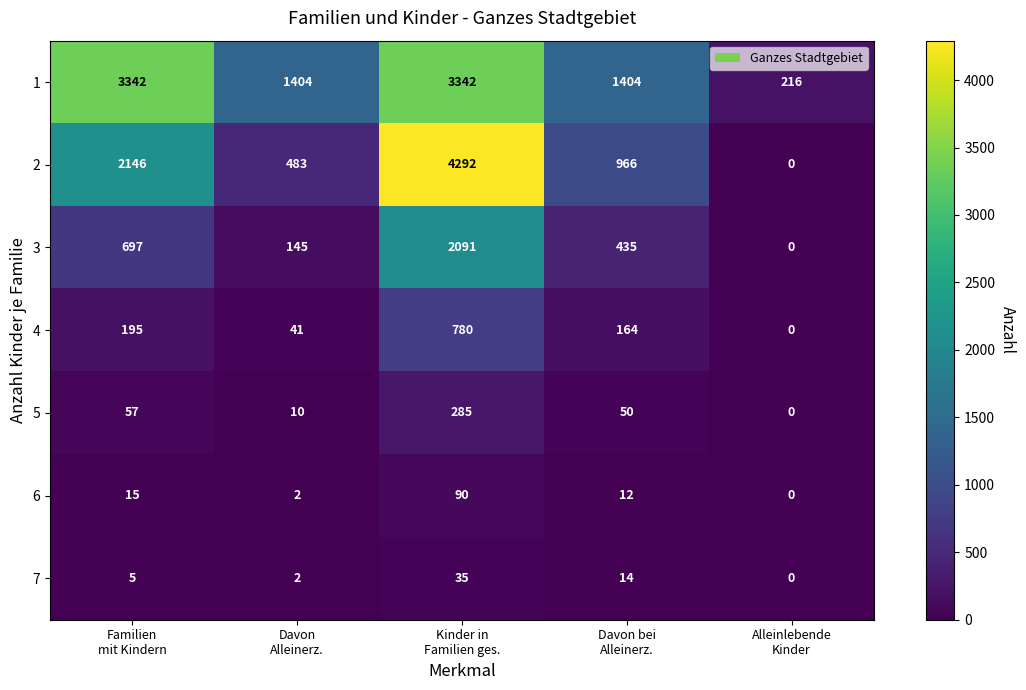

What is the maximum value for 3?

2091